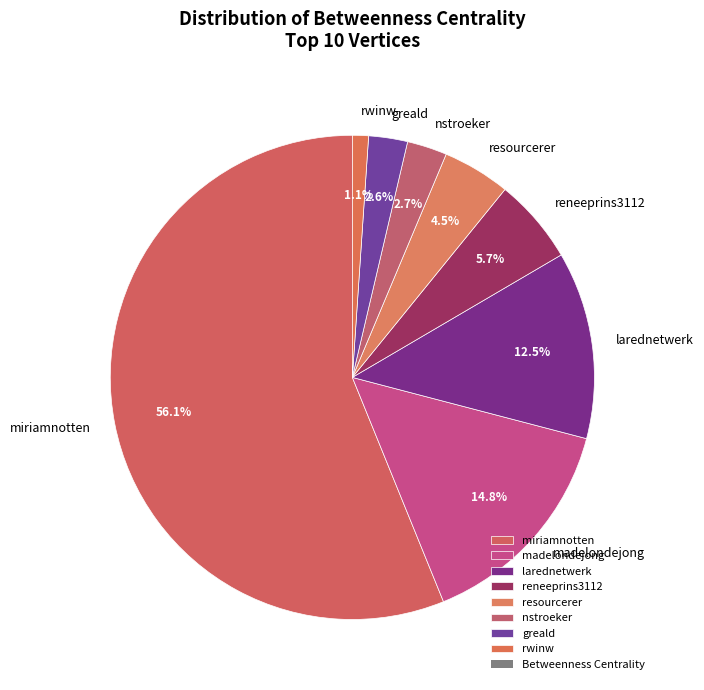

What is the ratio of the value at resourcerer to the value at miriamnotten?

0.1